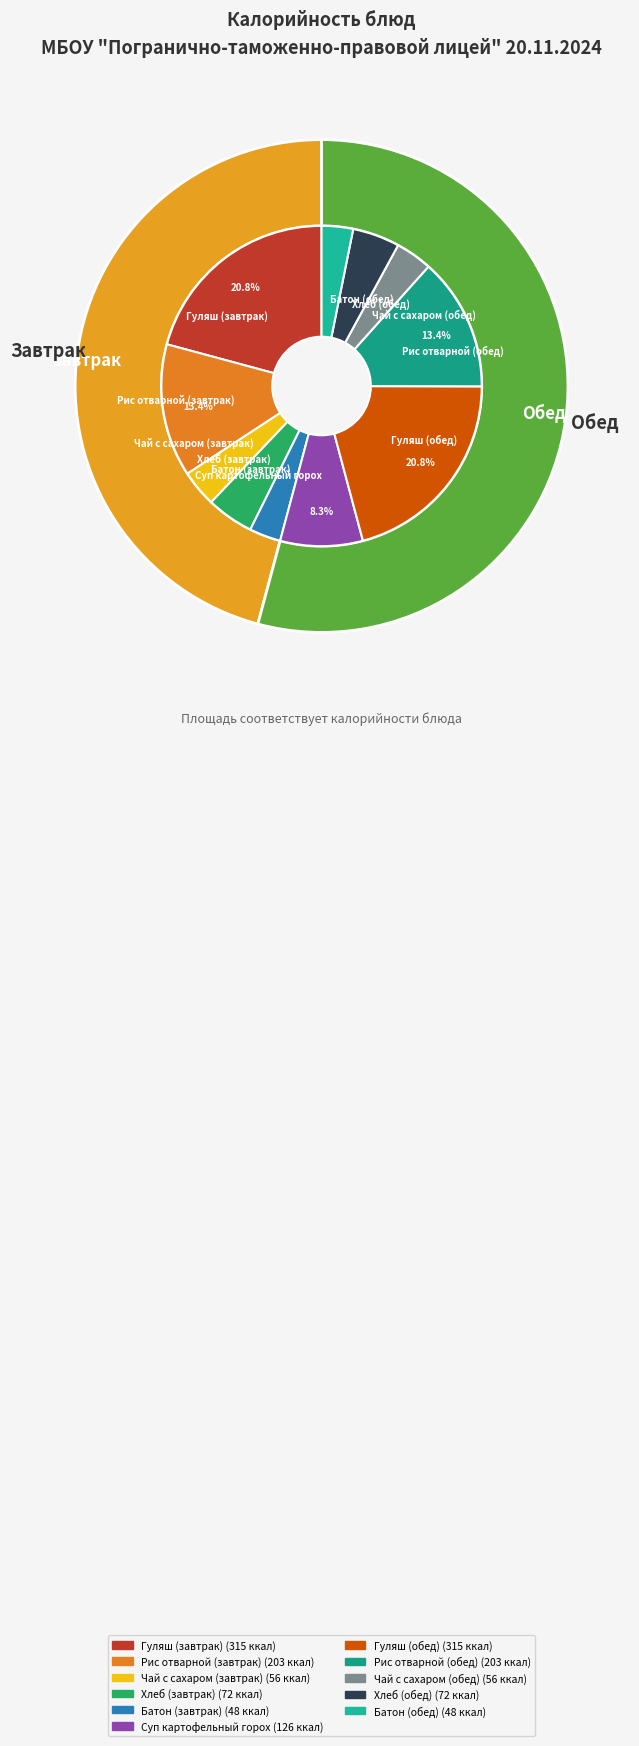

To the nearest percent, what percentage of the pie is Хлеб (завтрак)?

5%